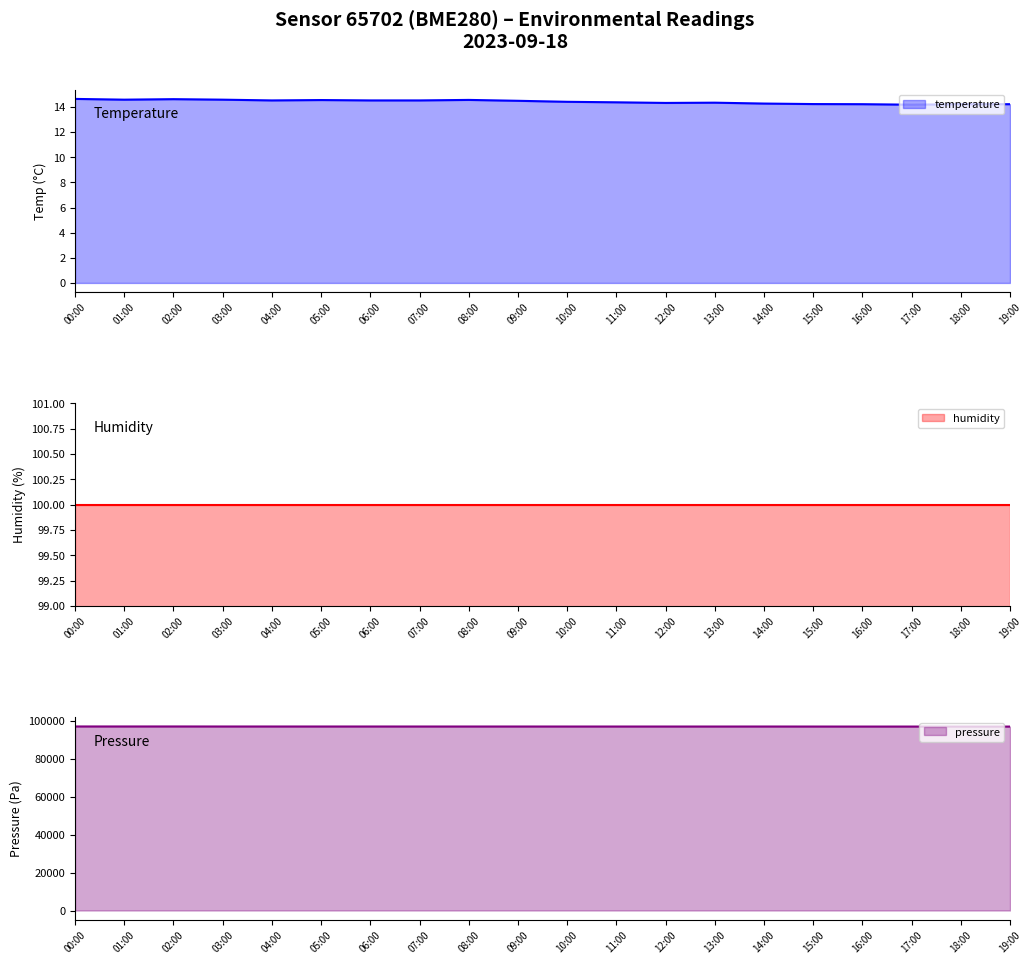

Approximately how many times larger is the value at 01:00 compared to 02:00?

1.0